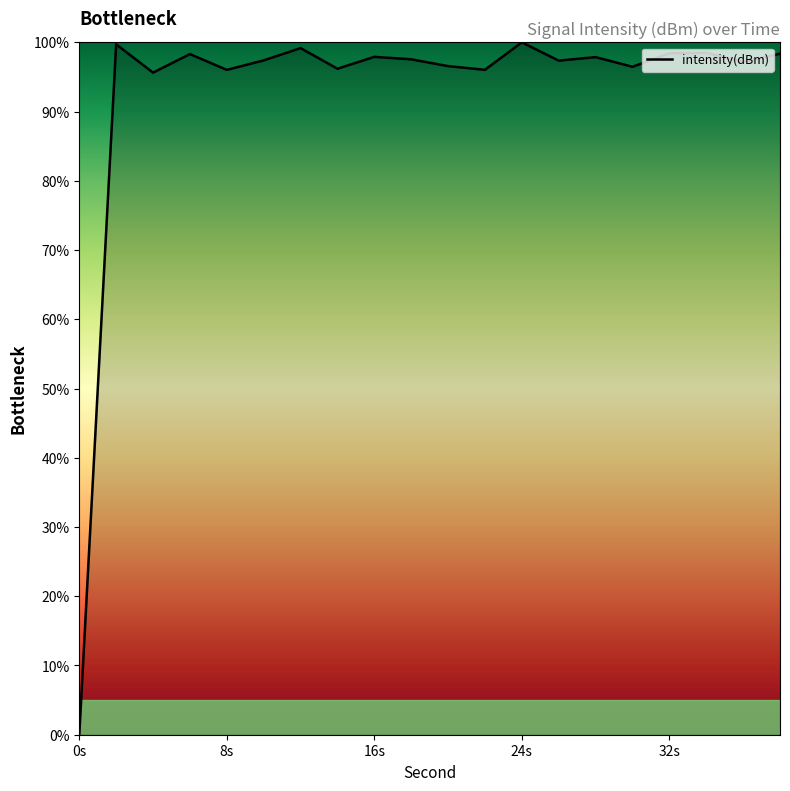

What is the maximum value shown in the chart?

100.0